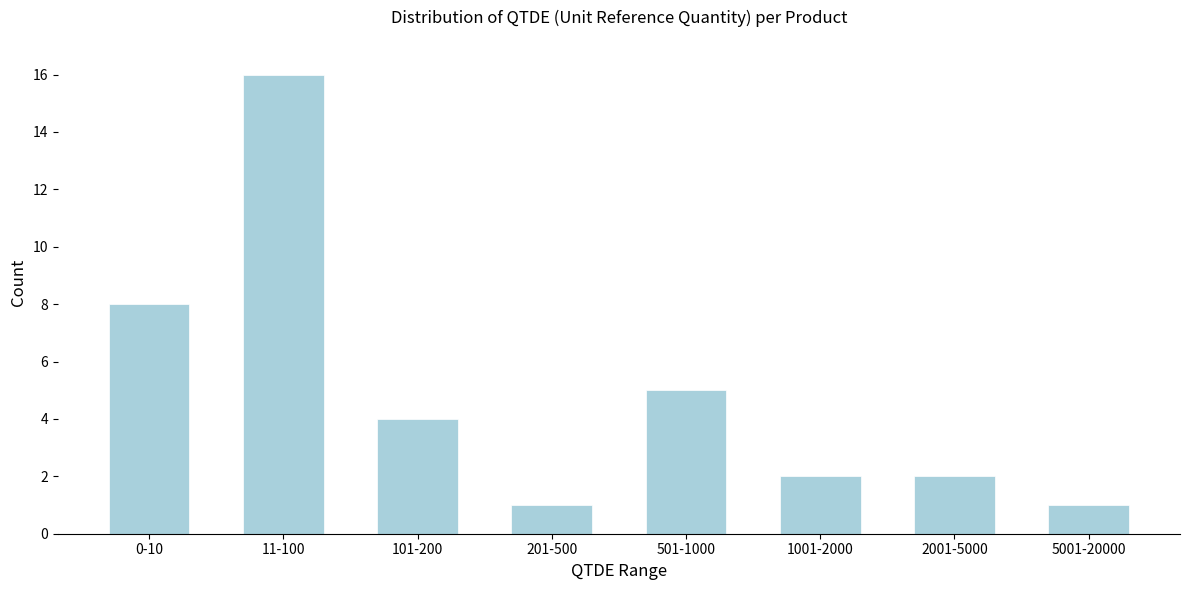

Reading left to right, list all the values displayed in this chart.

8	16	4	1	5	2	2	1